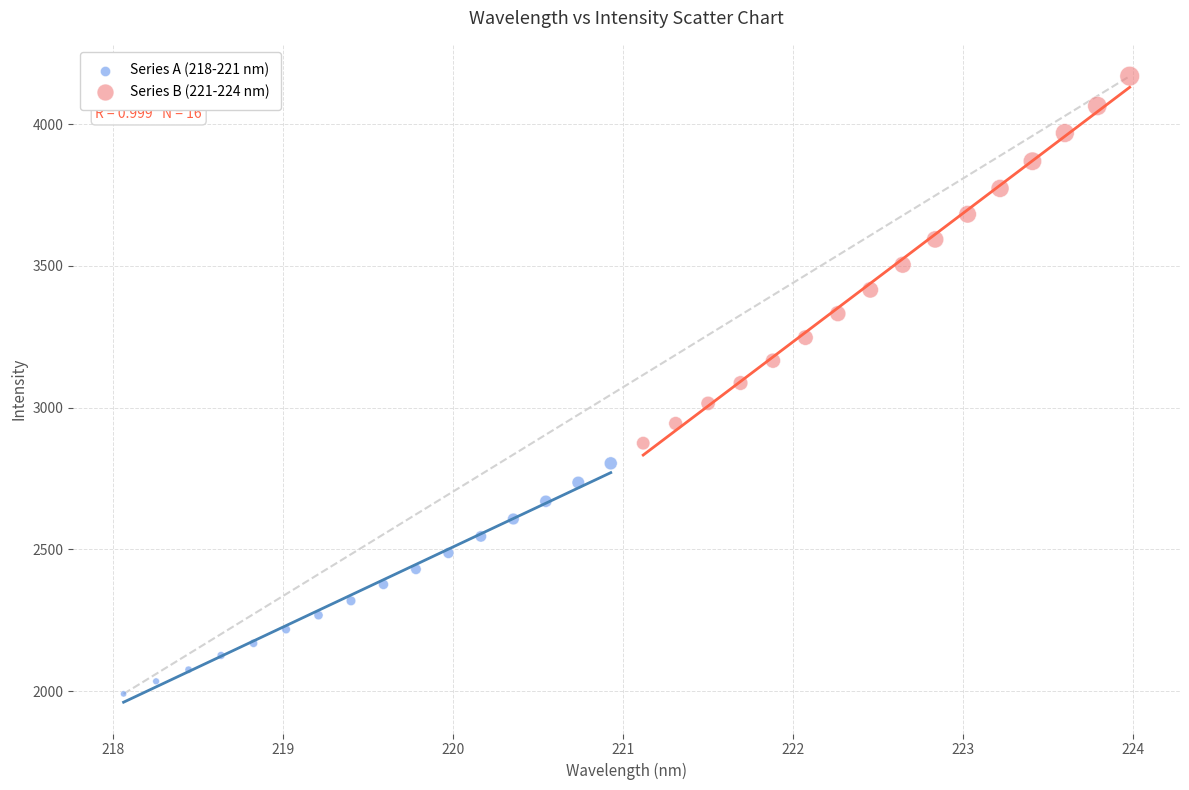

Which series contains the highest Y value?

Series B (221-224 nm)